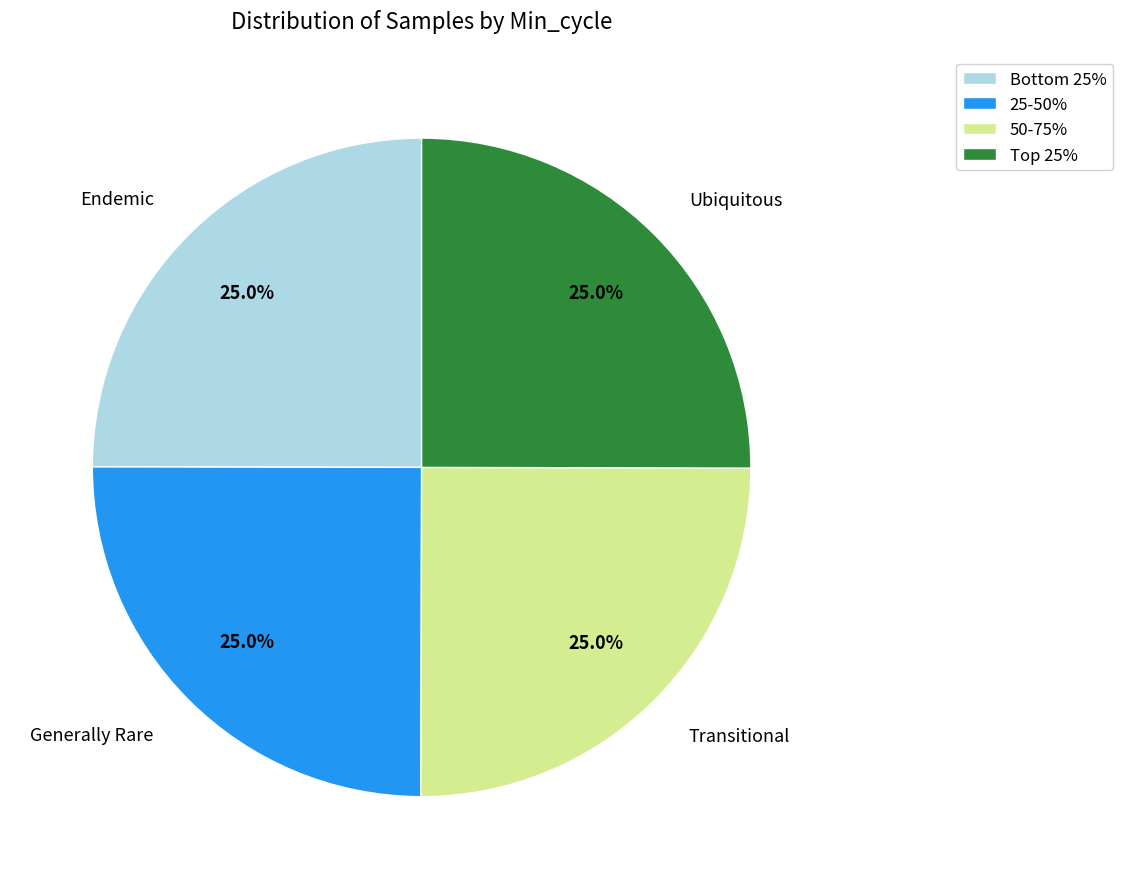

Count the number of slices in the pie.

4